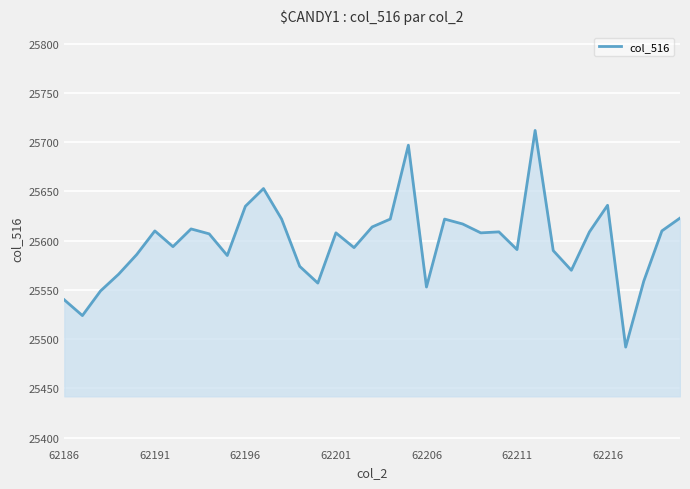

What is the difference between the maximum and second lowest values?

188